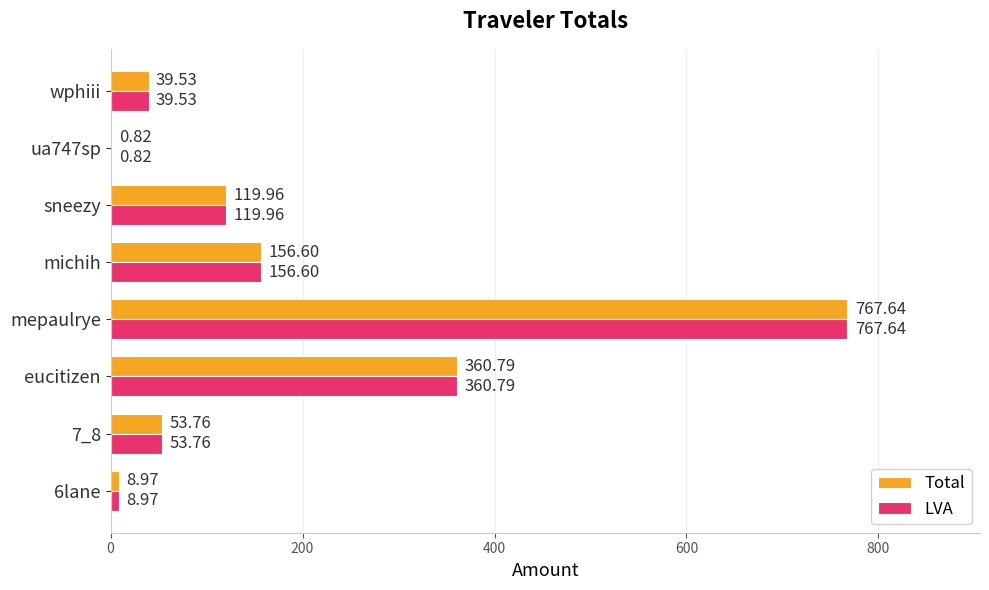

Which category has the highest value in the LVA series?

mepaulrye